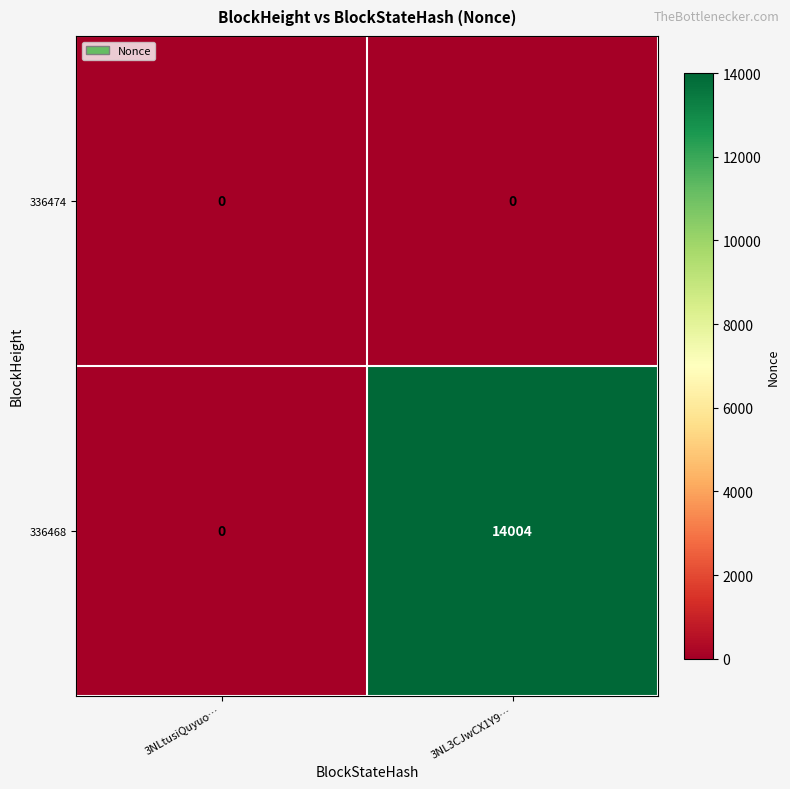

Is it true that 336468 equals 9344 at 3NLtusiQuyuo…?

False